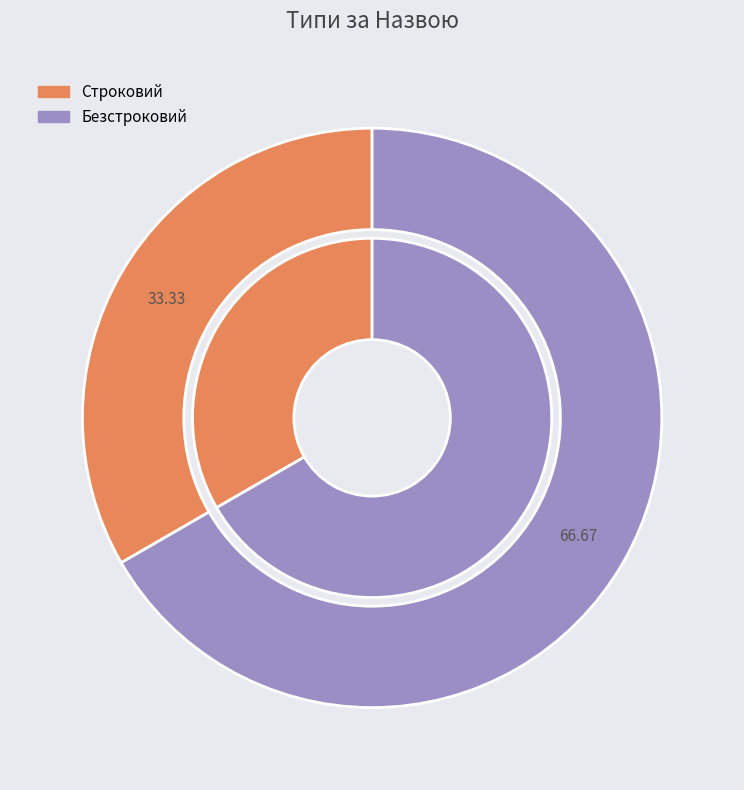

Is it true that Строковий is 33% of the pie?

True